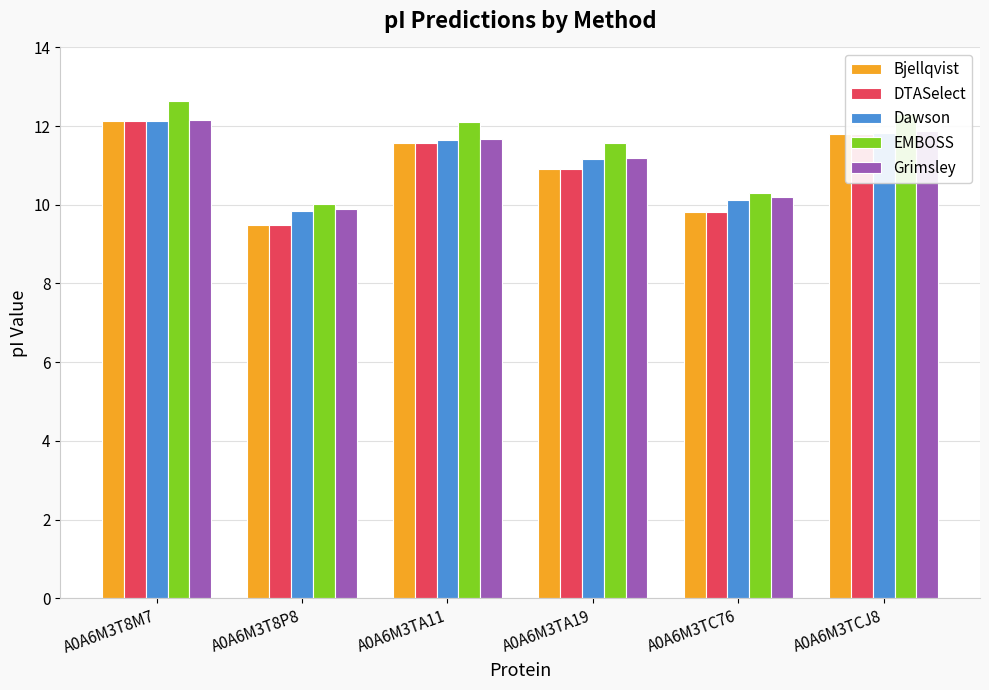

What is the maximum value for DTASelect?

12.1